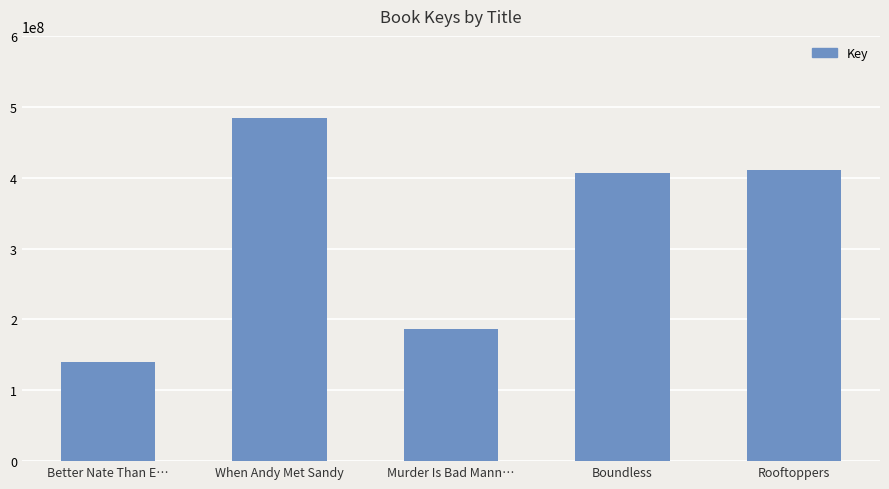

The chart shows a value of 410789826 at Rooftoppers. True or false?

True